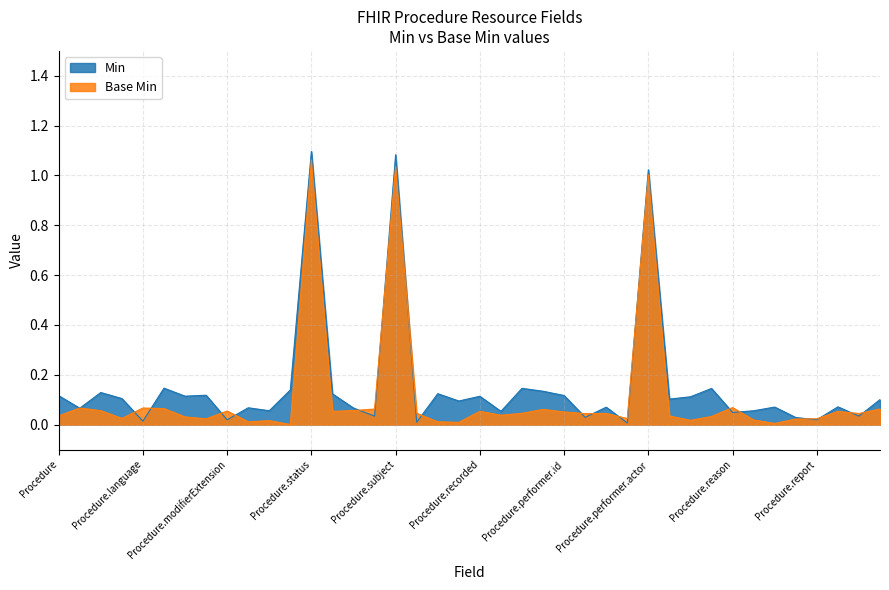

Between which two adjacent categories do Min and Base Min first intersect?

Procedure and Procedure.id